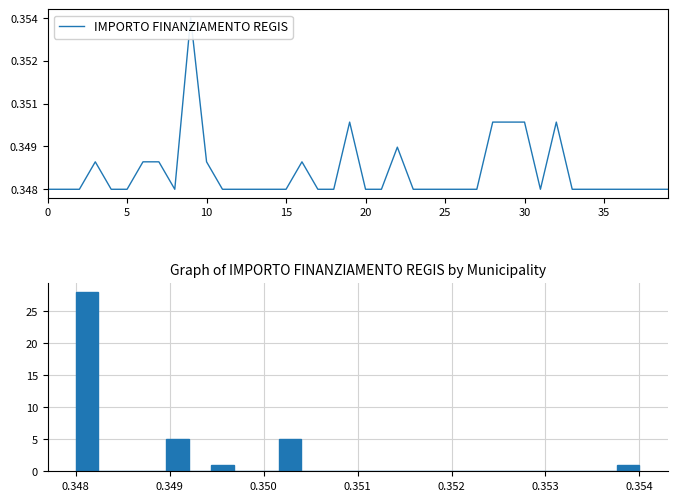

Count the values in the range 0 to 1.

40